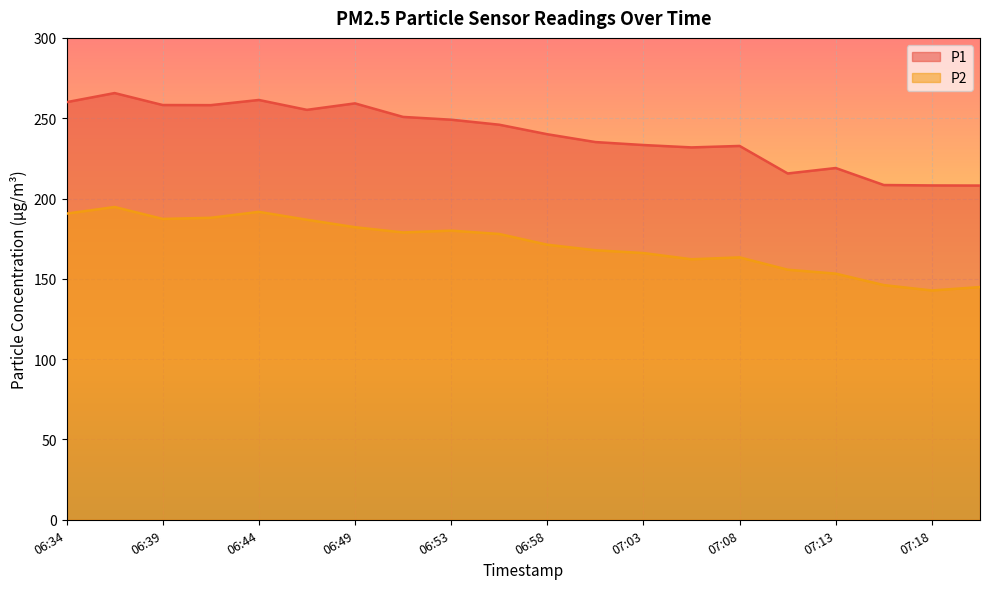

True or false: P1 has more than 2 interior local peaks.

True